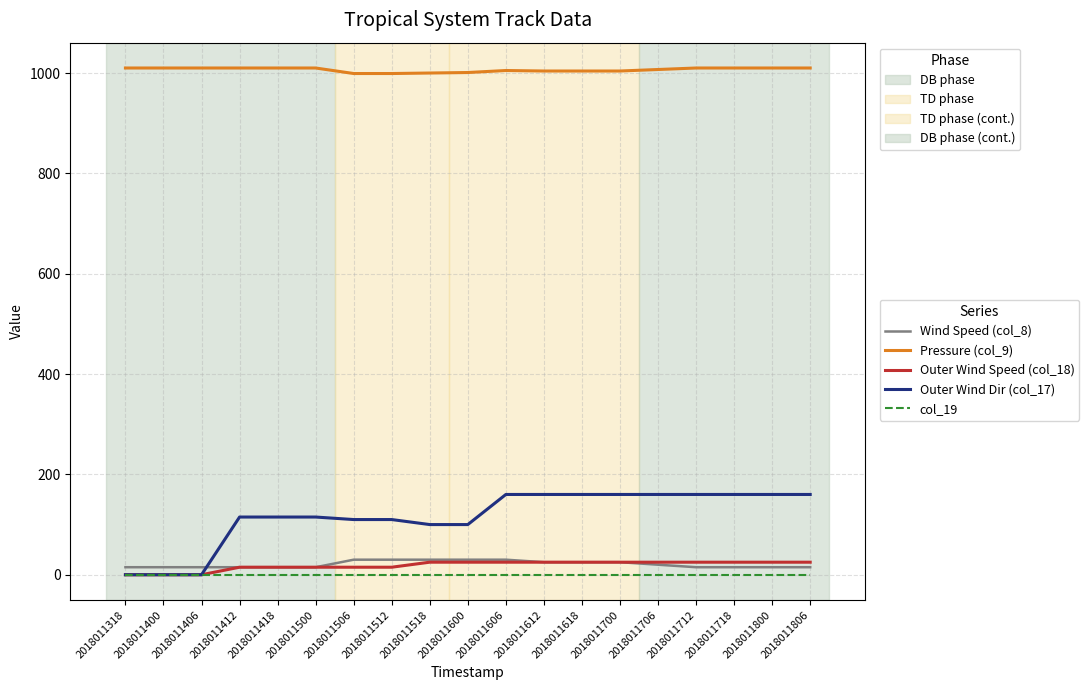

What is the total value across all series at 2018011618?

1214